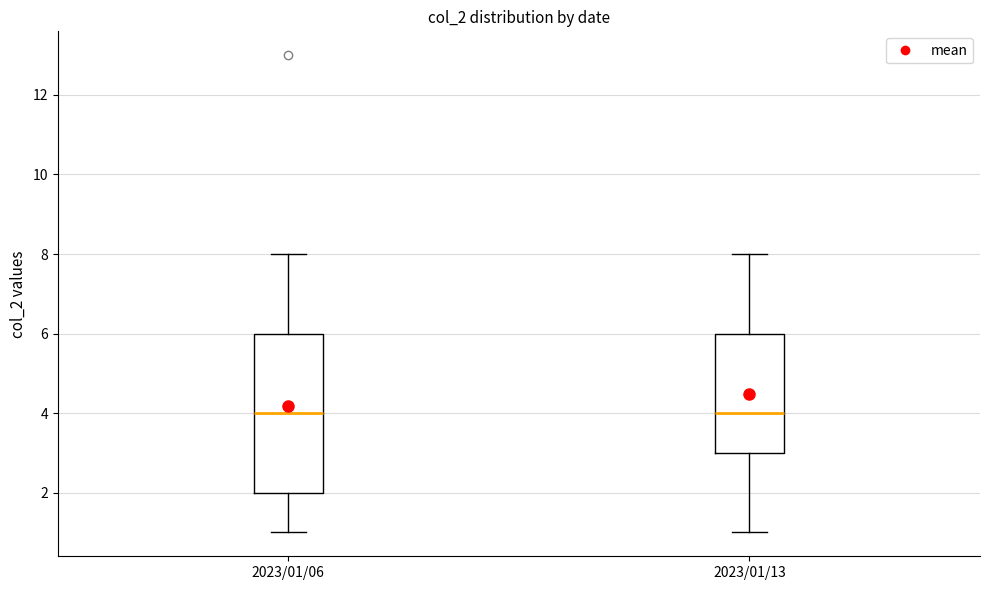

Where is the lower edge of the box for 2023/01/13 on the y-axis? The values are not printed on the chart, so give them approximately, as read against the axis.

3